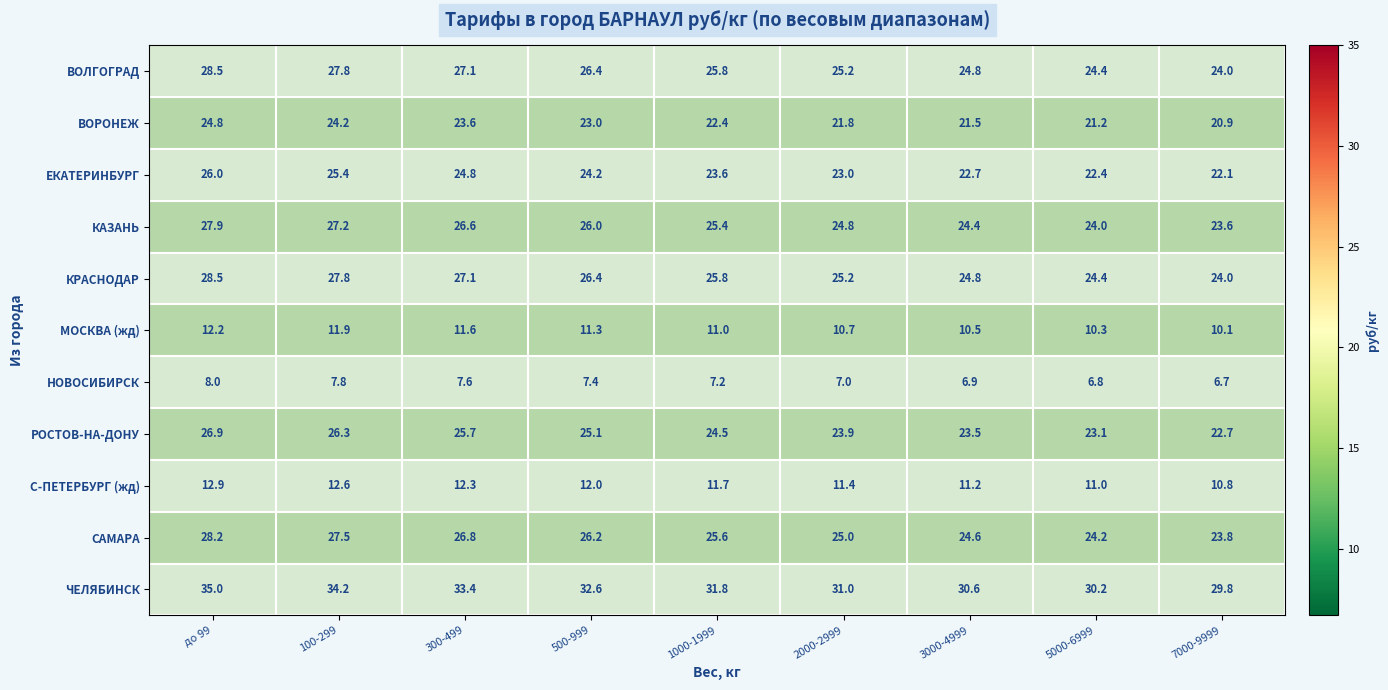

What is the smallest value displayed?

6.7